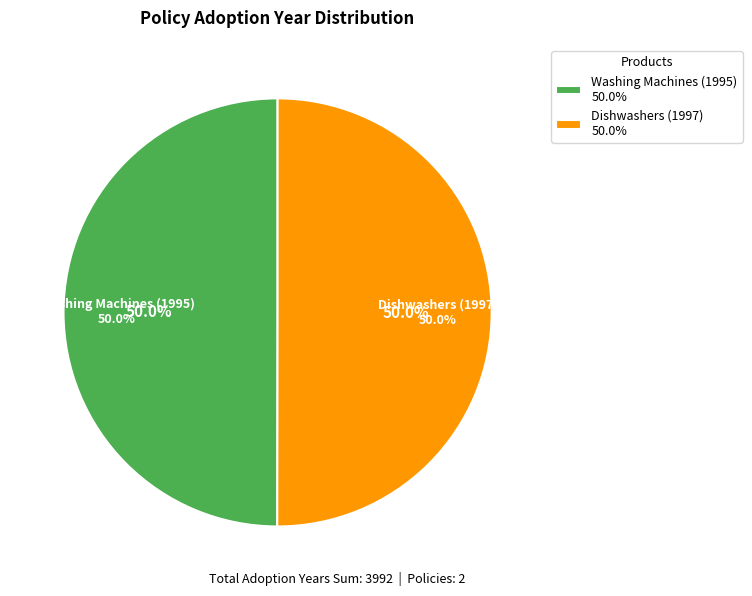

What is the total percentage of Dishwashers (1997) and Washing Machines (1995)?

100.0%